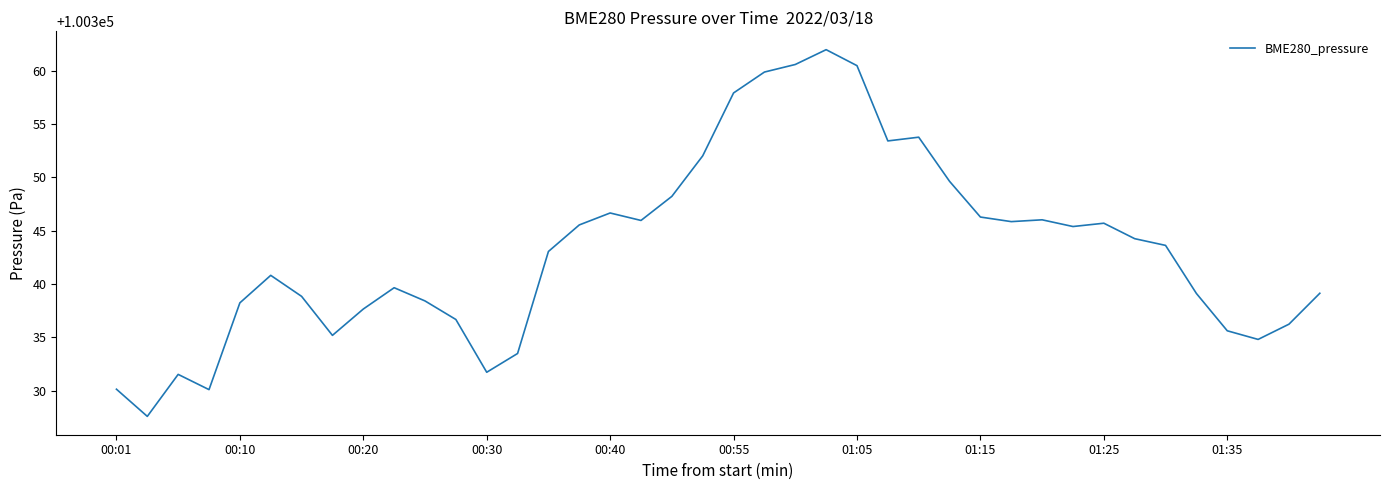

What is the minimum value shown in the chart?

100327.6